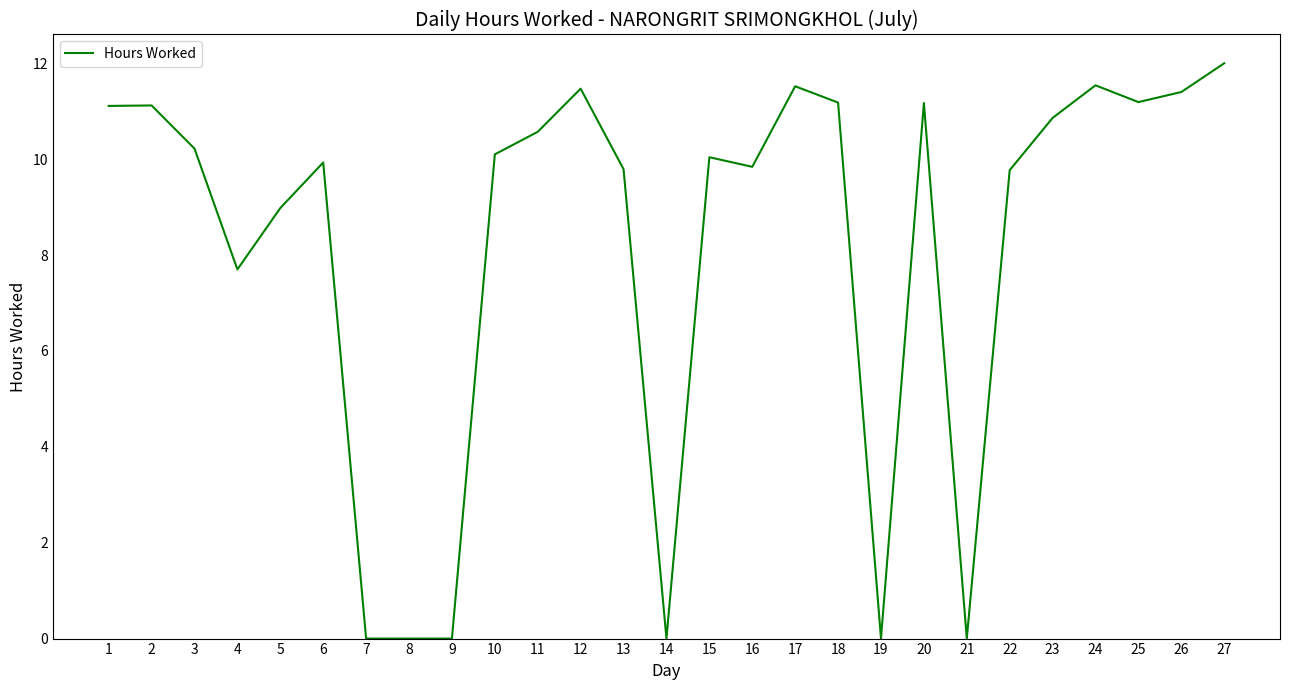

At which label does the data first exceed 10?

1